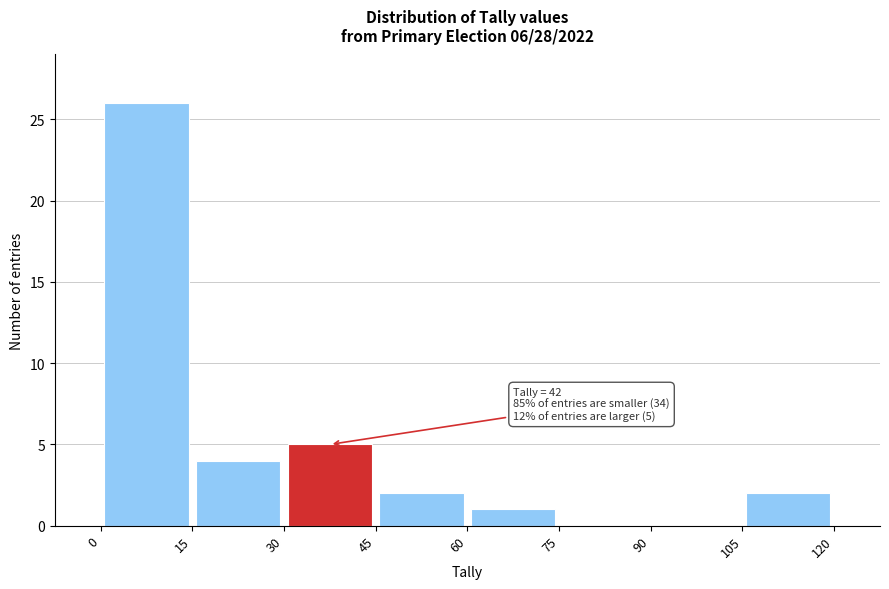

Which range on the x-axis has the tallest bar?

0 to 15